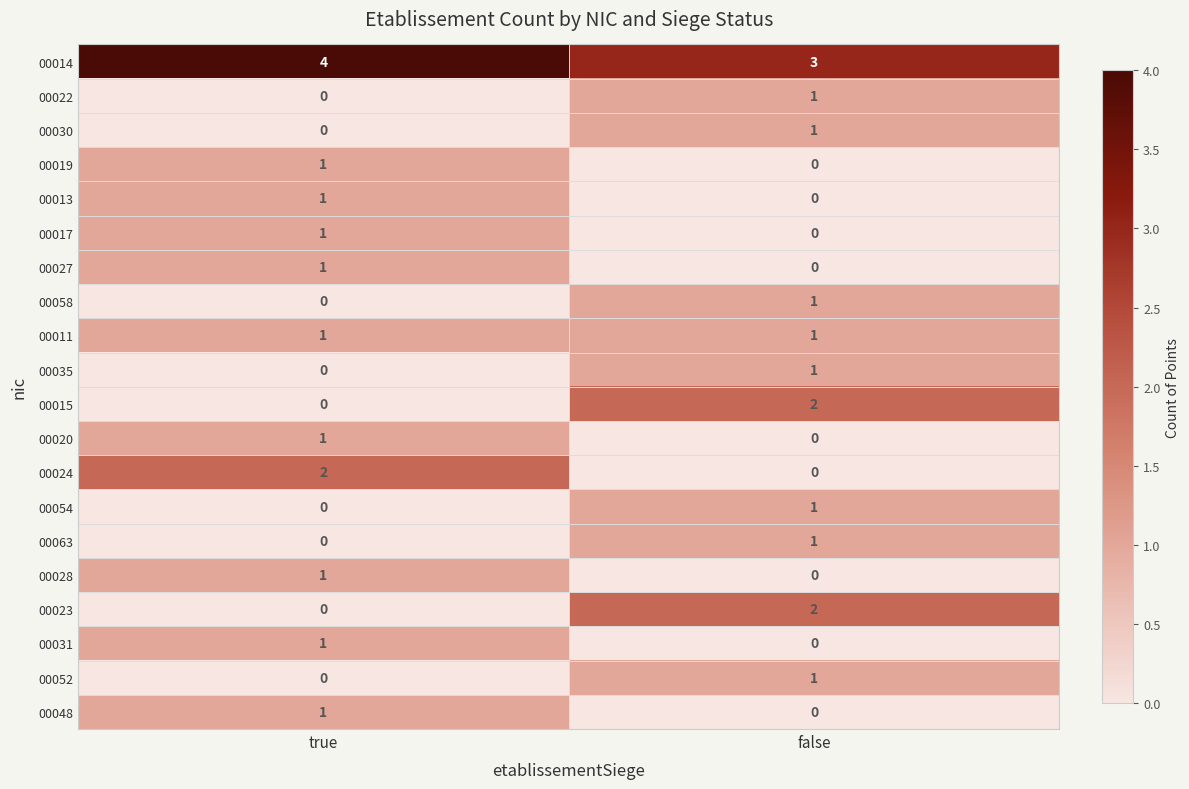

How many data points does each series have?

2